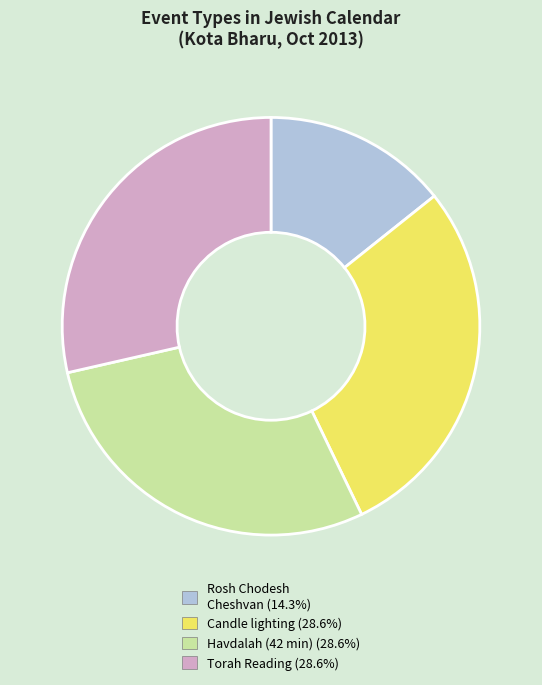

How many slices are in this pie chart?

4